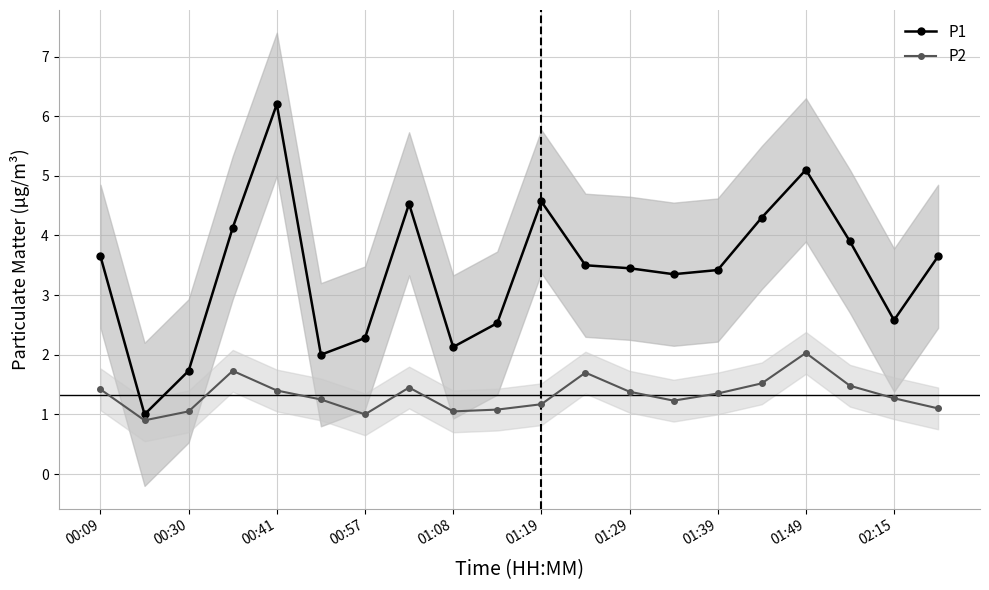

At which label does P1 reach its peak?

00:41